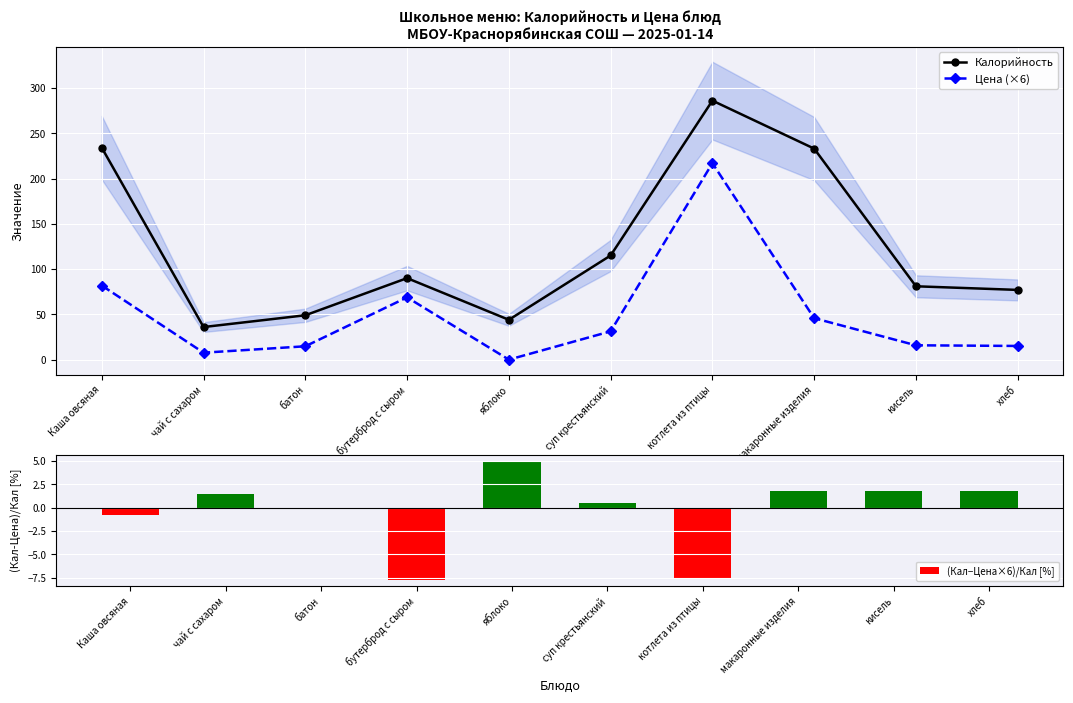

At which category is the sum across all series the highest?

котлета из птицы